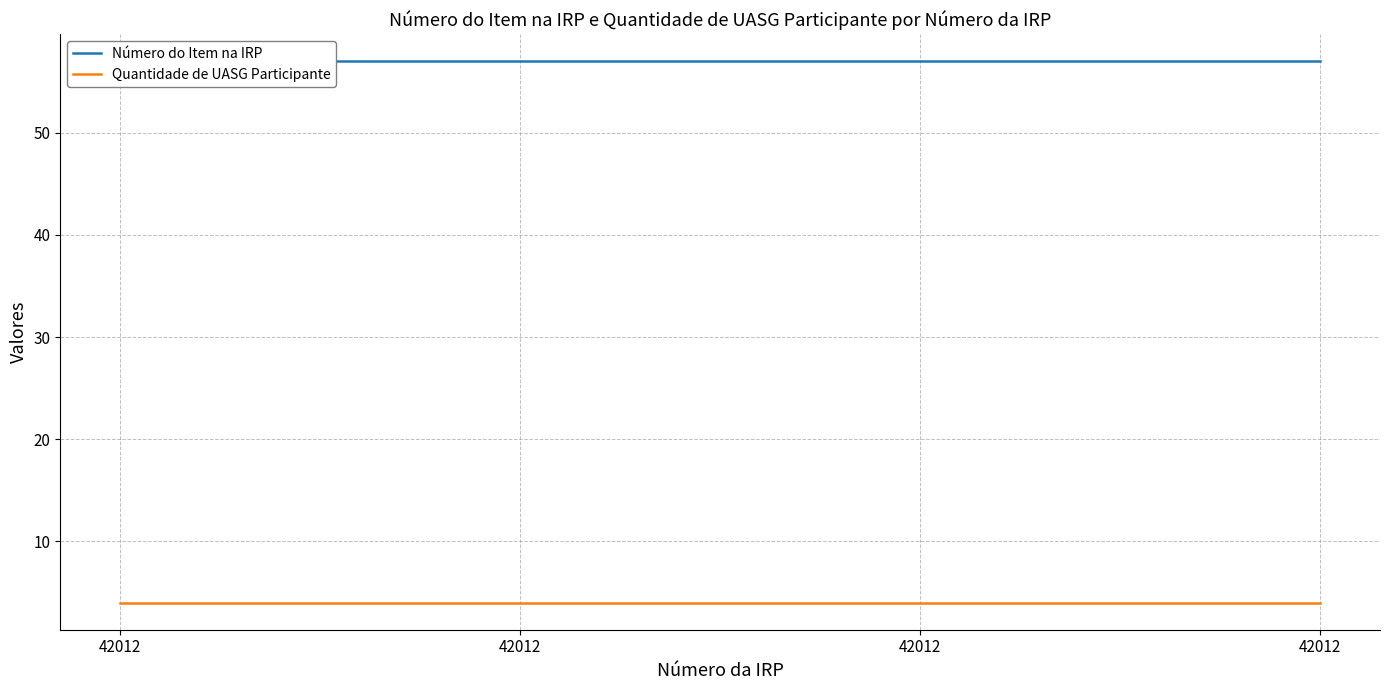

Is it true that Quantidade de UASG Participante equals 1 at 42012?

False